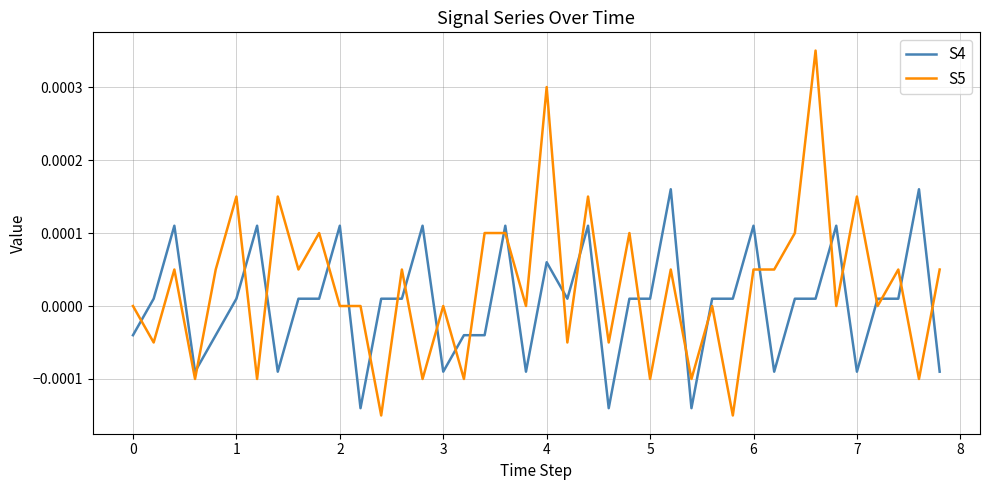

True or false: S4 has more than 1 interior local peaks.

True